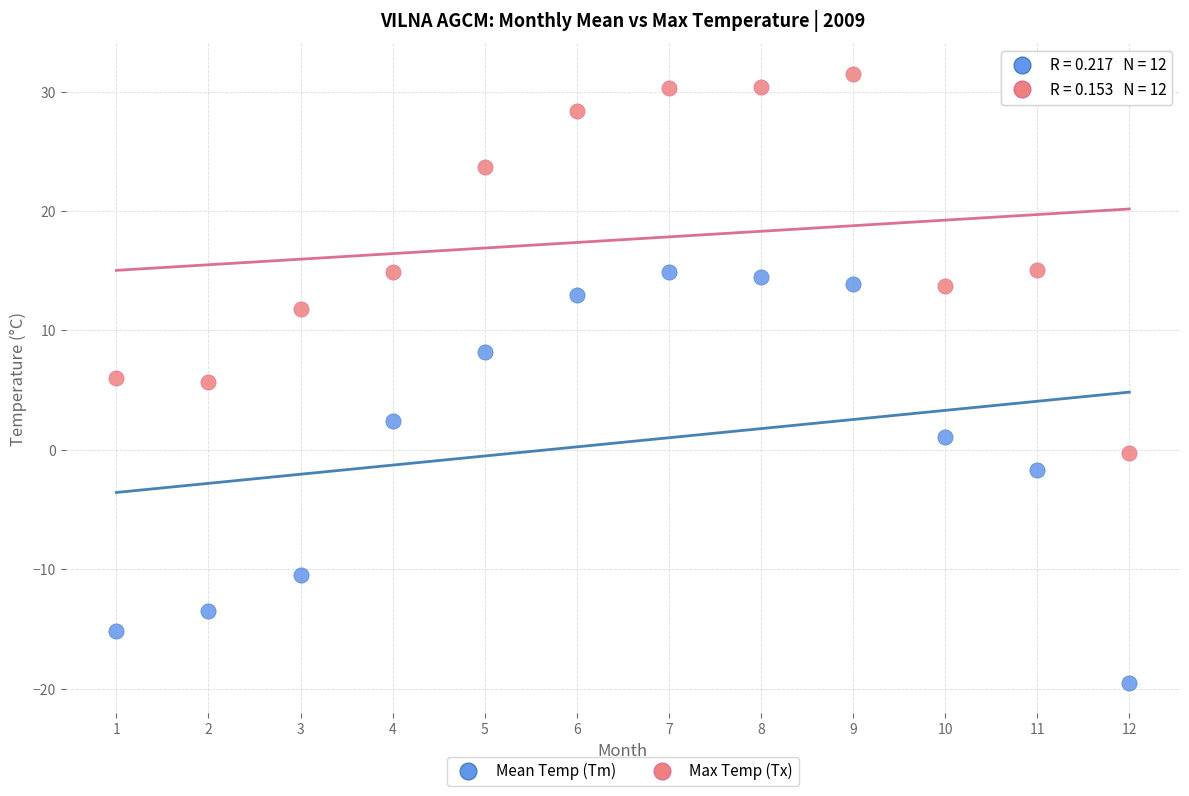

Across all data points, what is the range of Y values (max minus min)?

51.0